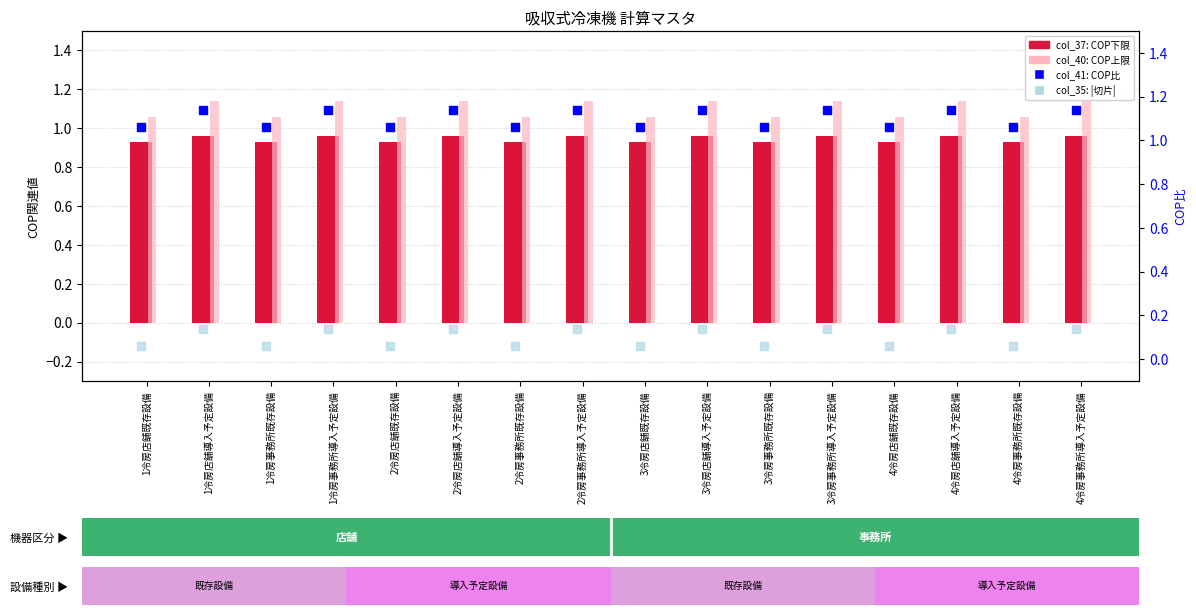

At which category is the sum across all series the highest?

1冷房店舗導入予定設備